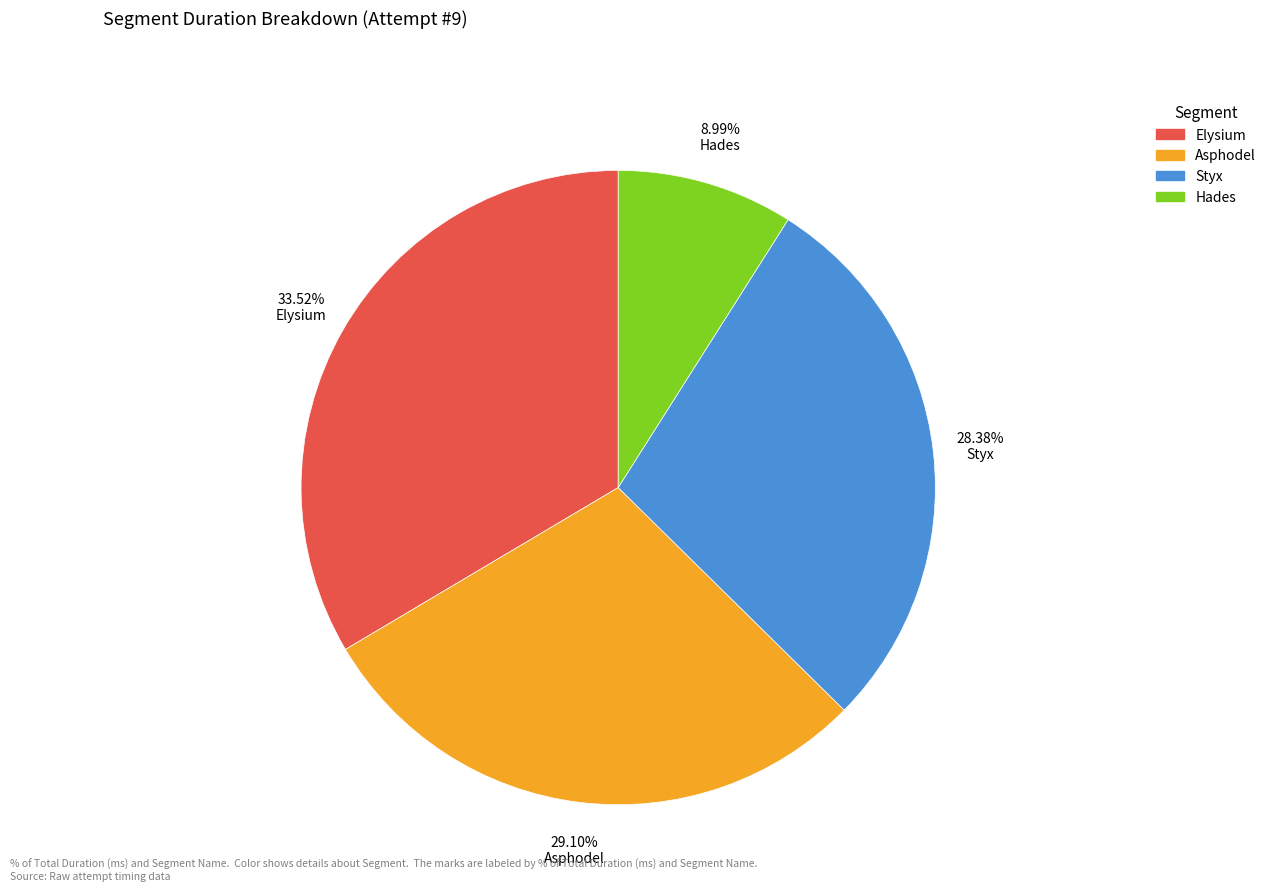

How many slices are in this pie chart?

4